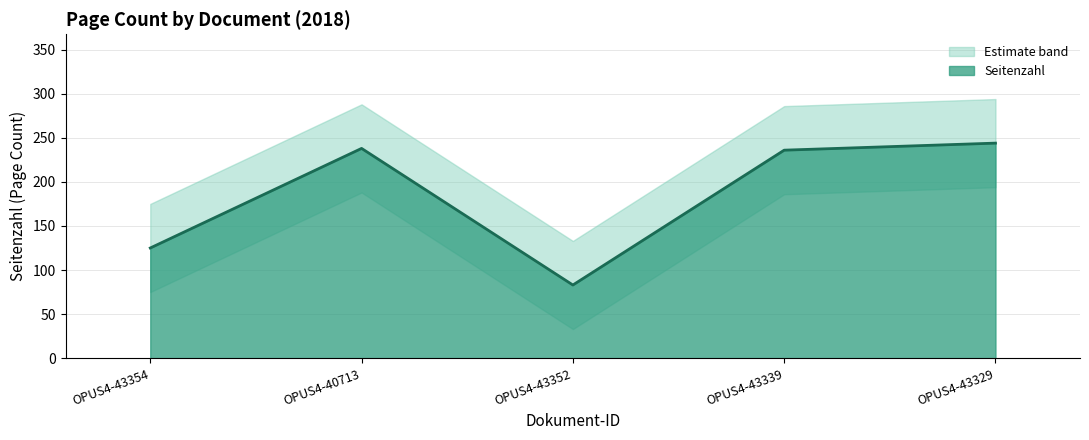

What value does the data have at OPUS4-43352, to the nearest 50?

100